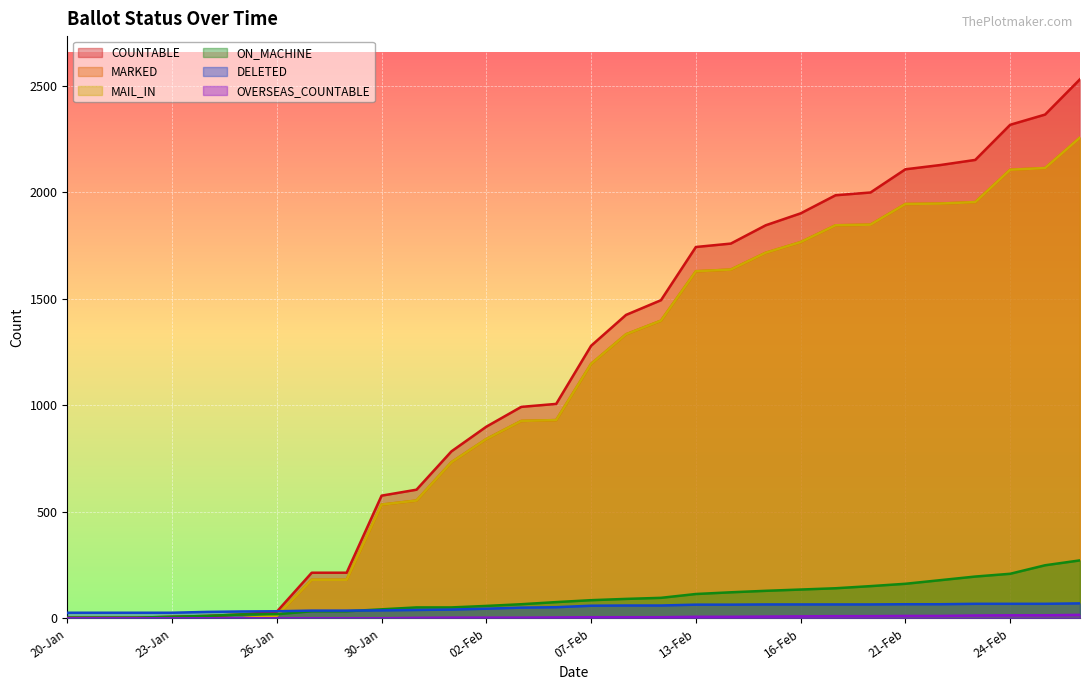

True or false: OVERSEAS_COUNTABLE and ON_MACHINE cross at least once.

False